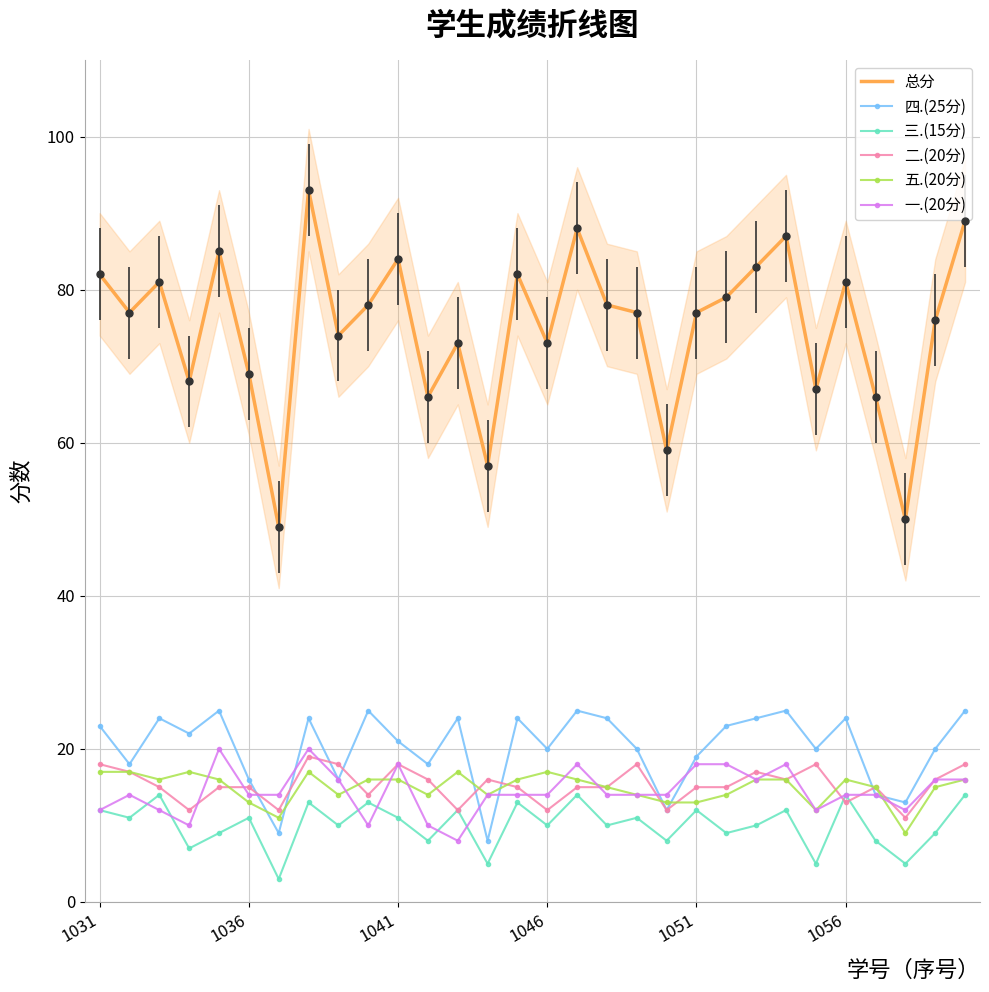

What is the minimum value for 总分?

49